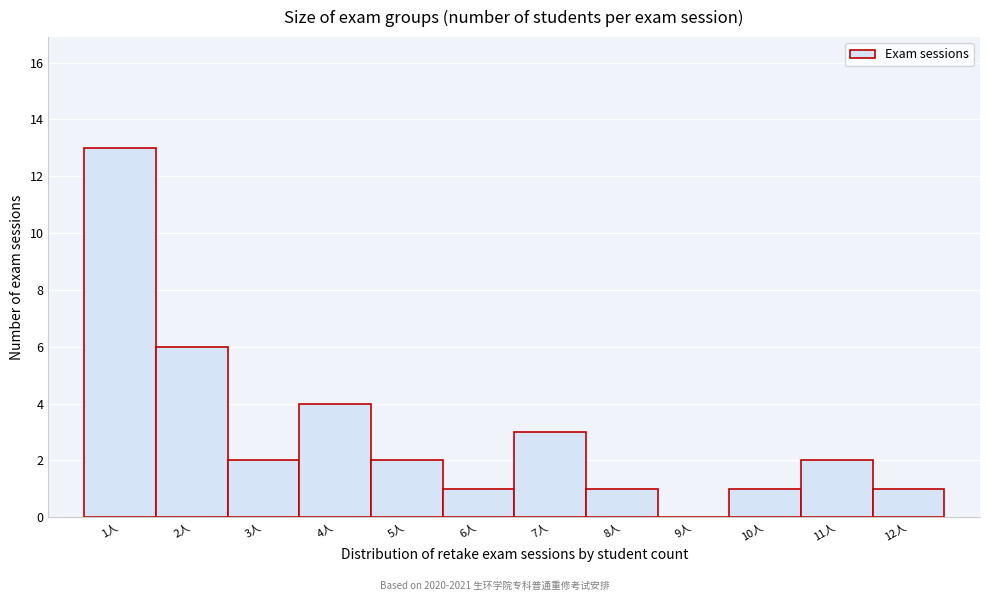

Reading left to right, list all the values displayed in this chart.

1人=13	2人=6	3人=2	4人=4	5人=2	6人=1	7人=3	8人=1	9人=0	10人=1	11人=2	12人=1